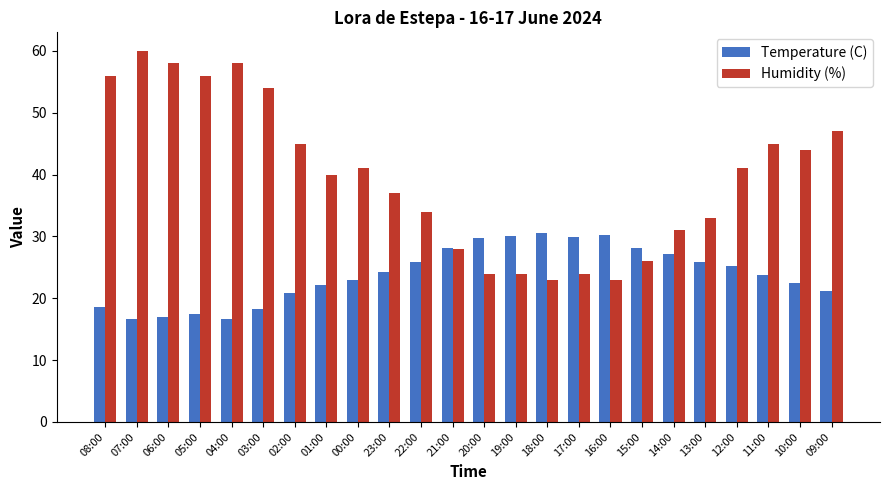

The value of Temperature (C) at 14:00 is 6.1. True or false?

False